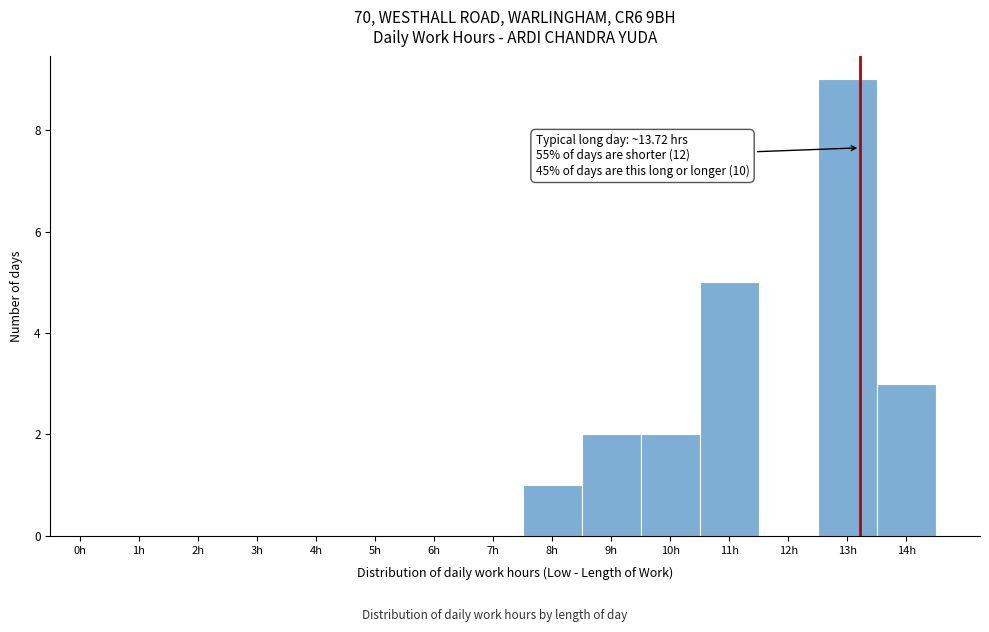

Reading right to left, list all the values displayed in this chart.

14h=3	13h=9	12h=0	11h=5	10h=2	9h=2	8h=1	7h=0	6h=0	5h=0	4h=0	3h=0	2h=0	1h=0	0h=0